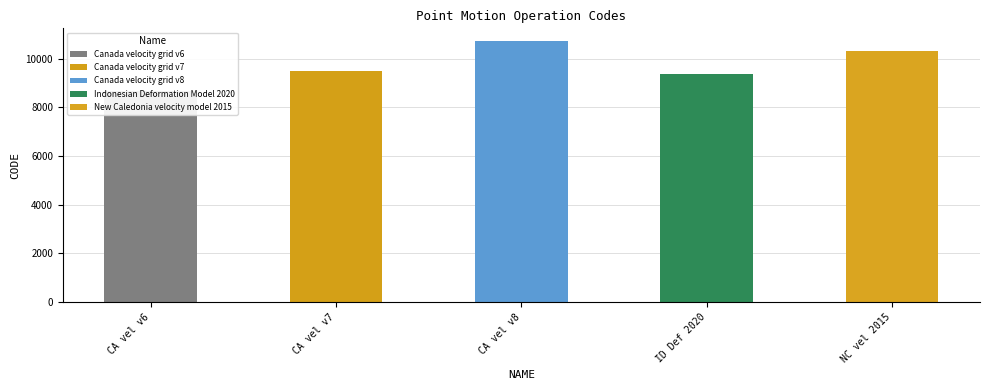

What is the minimum value shown in the chart?

8676